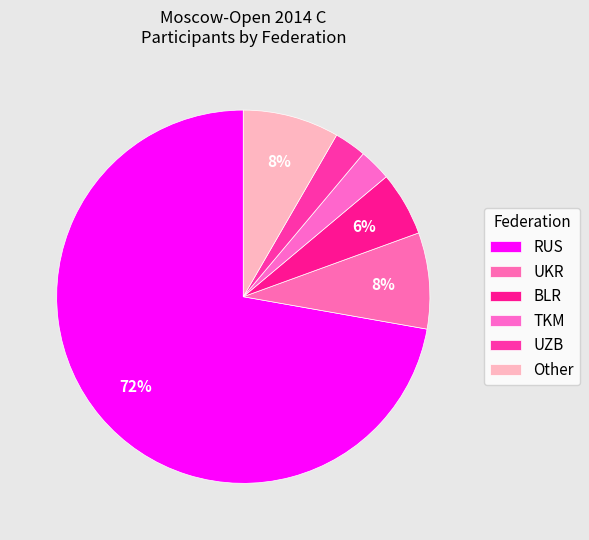

Between RUS and Other, which is larger?

RUS